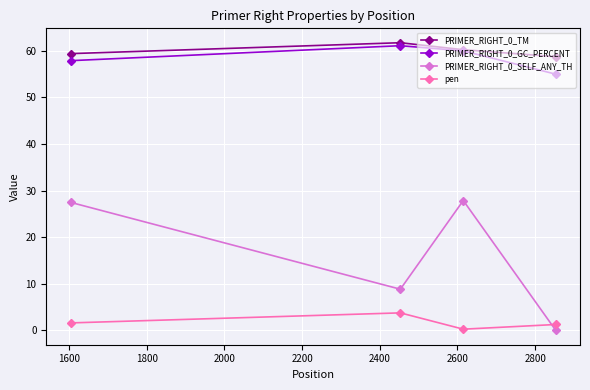

Which series has the largest range (max minus min)?

PRIMER_RIGHT_0_SELF_ANY_TH